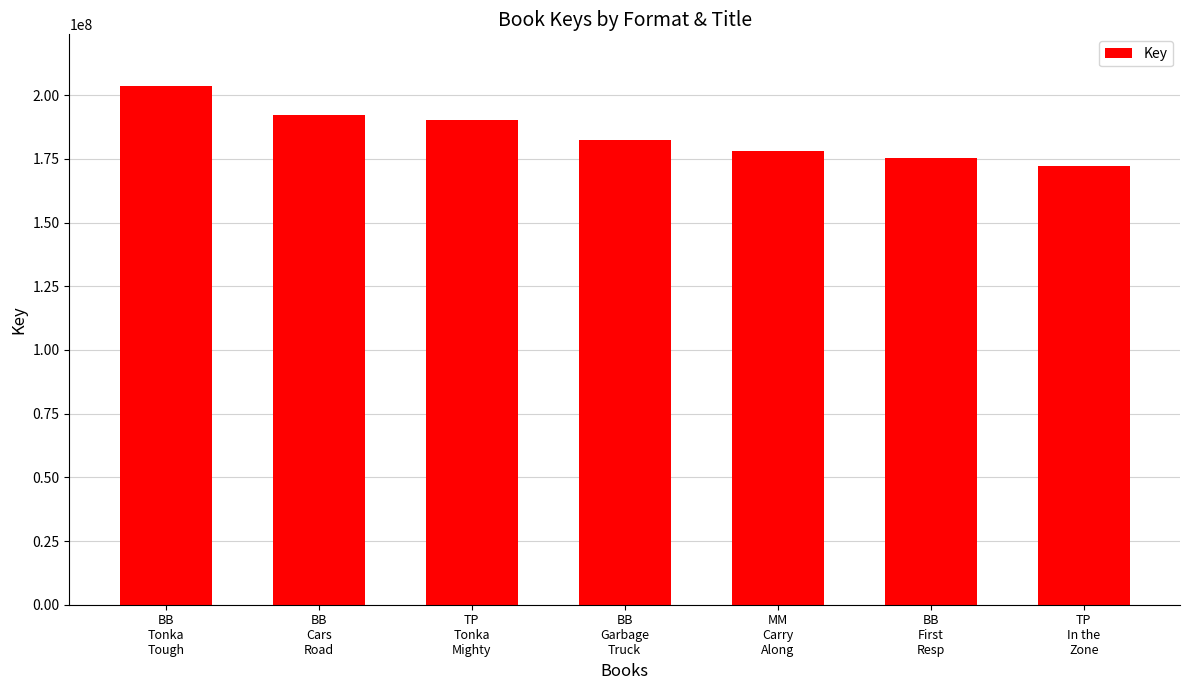

Which label corresponds to the smallest value in the chart?

TP
In the
Zone